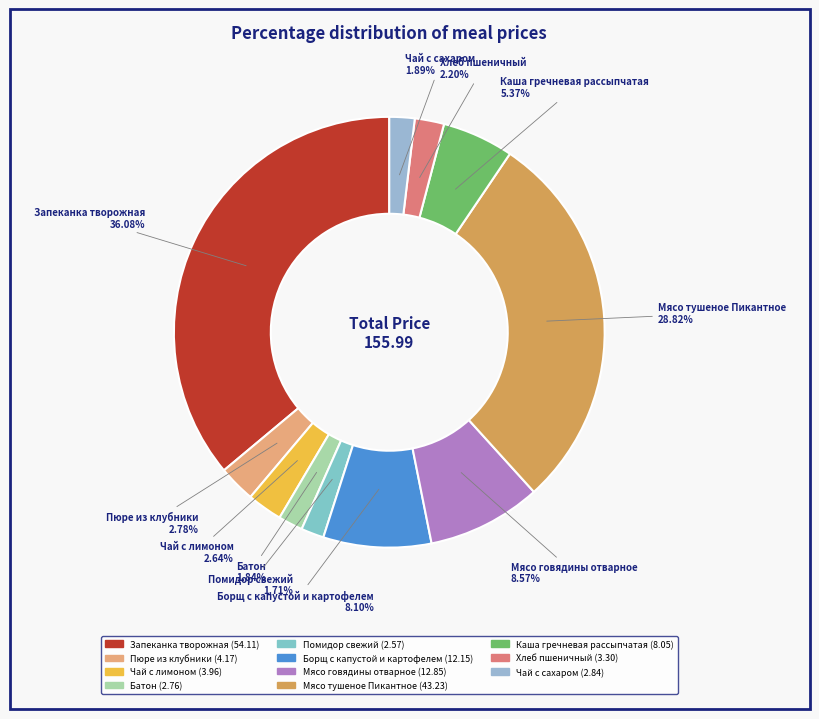

To the nearest percent, what is the difference between the largest and smallest slice percentages?

34%